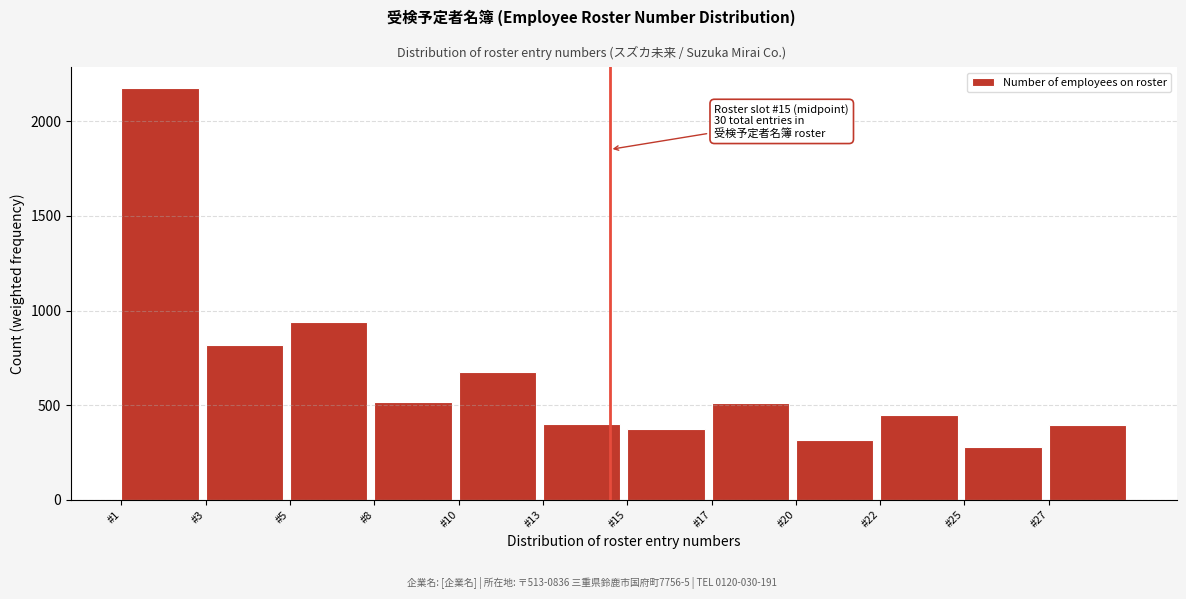

Is it true that the value at #22 is 445.9?

True